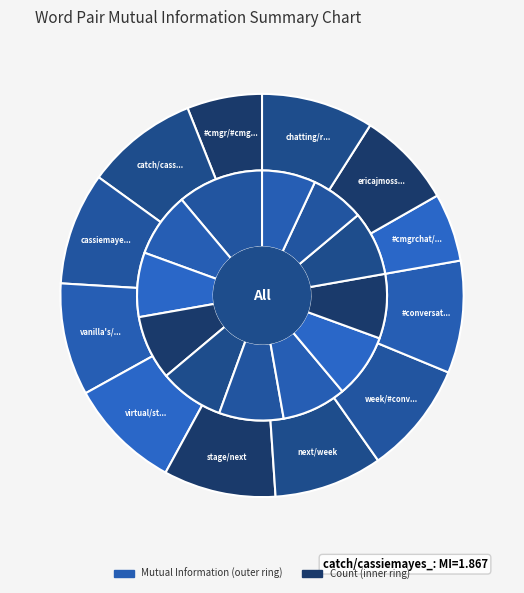

Is there any slice that represents more than half of the pie?

No